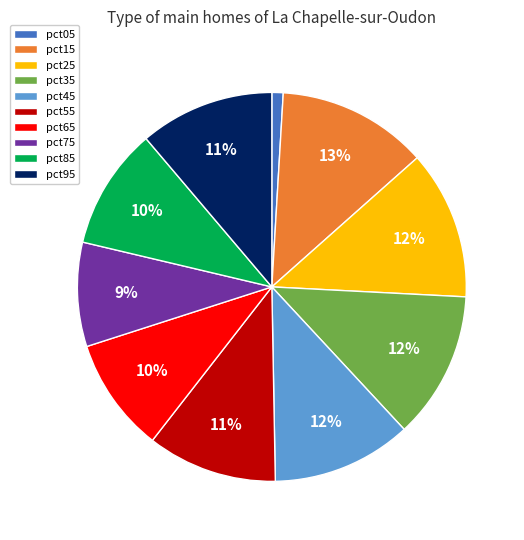

To the nearest percent, what is the difference between the largest and smallest slice percentages?

12%